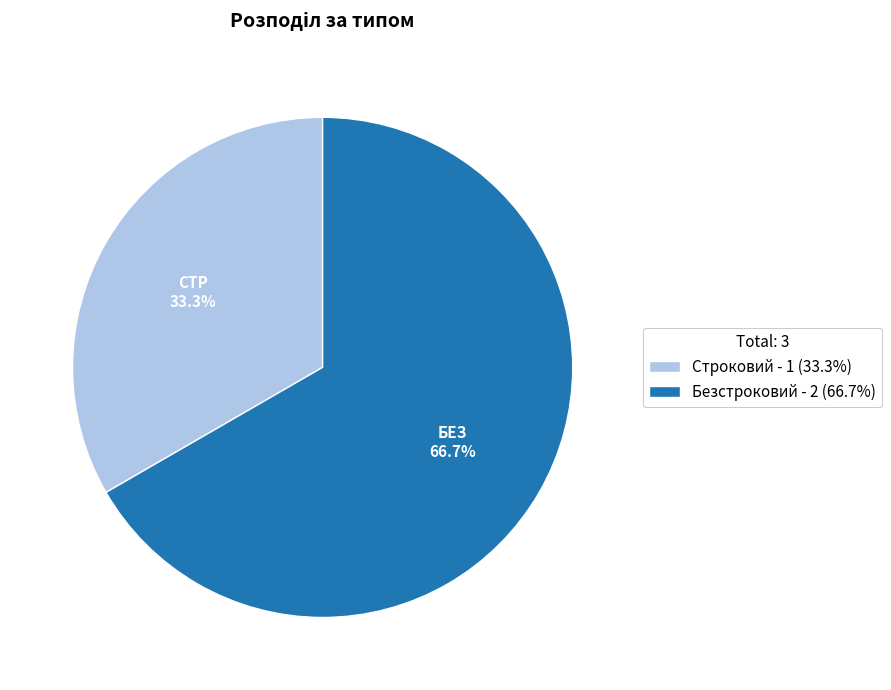

How many slices are in this pie chart?

2